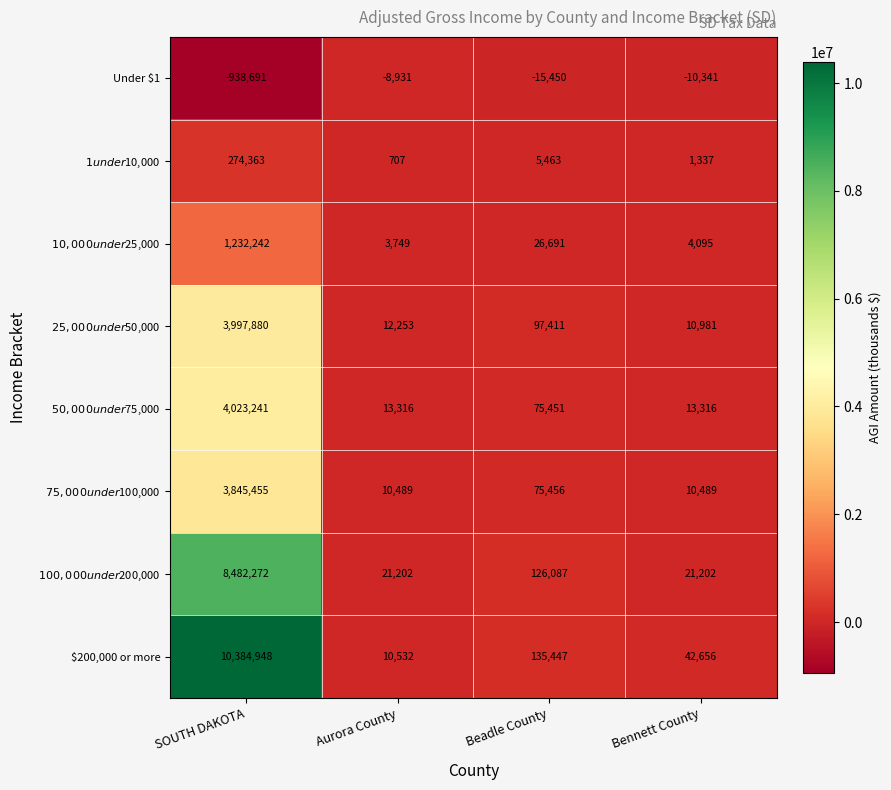

Which series has the largest range (max minus min)?

$200,000 or more